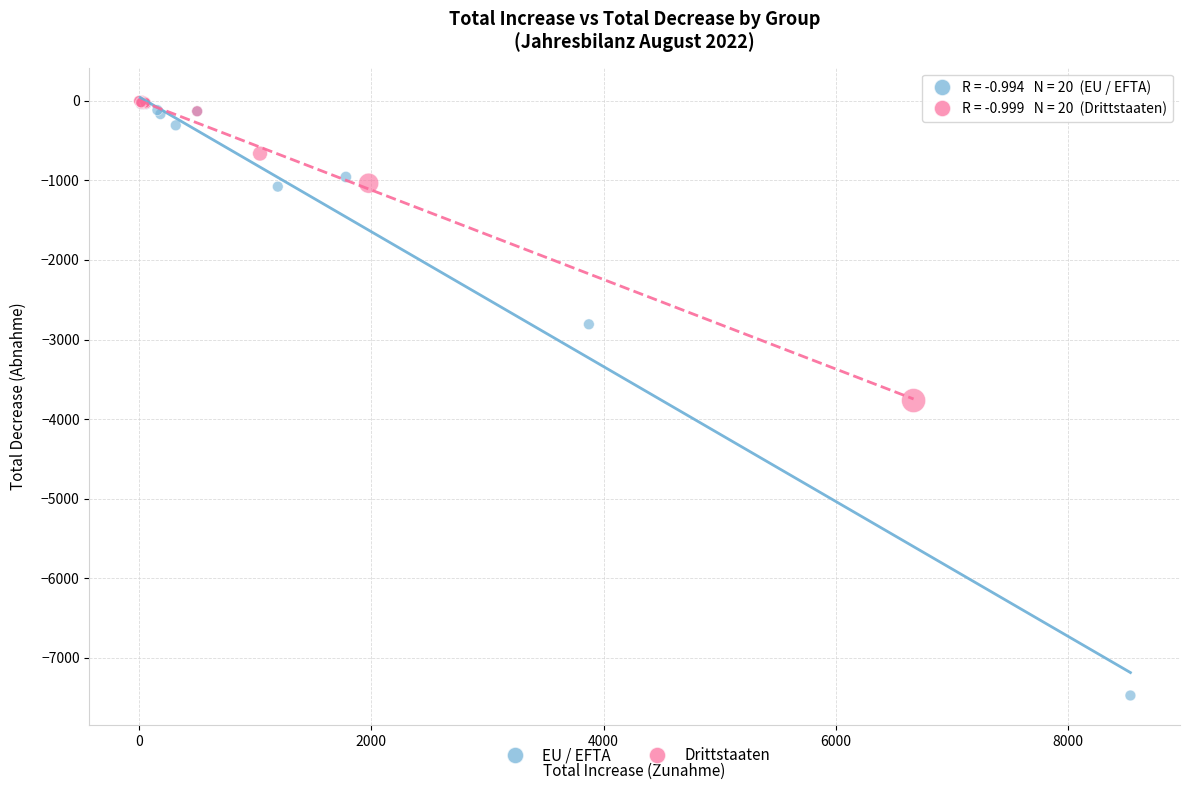

What are all the series names shown in the legend?

EU / EFTA, Drittstaaten